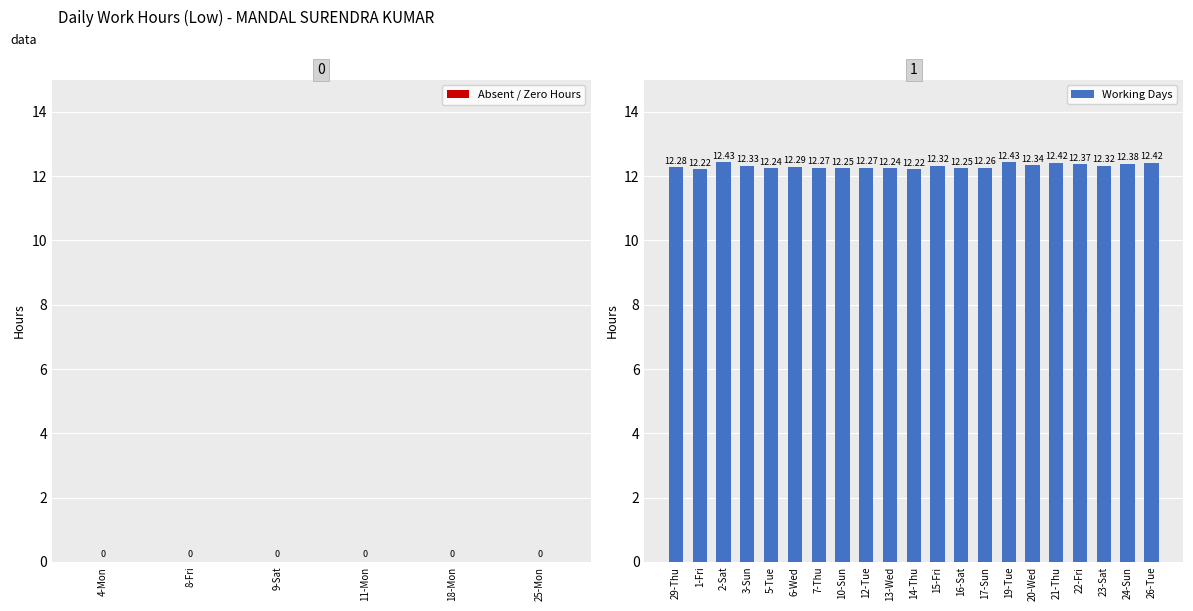

What is the sum of all values?

258.6